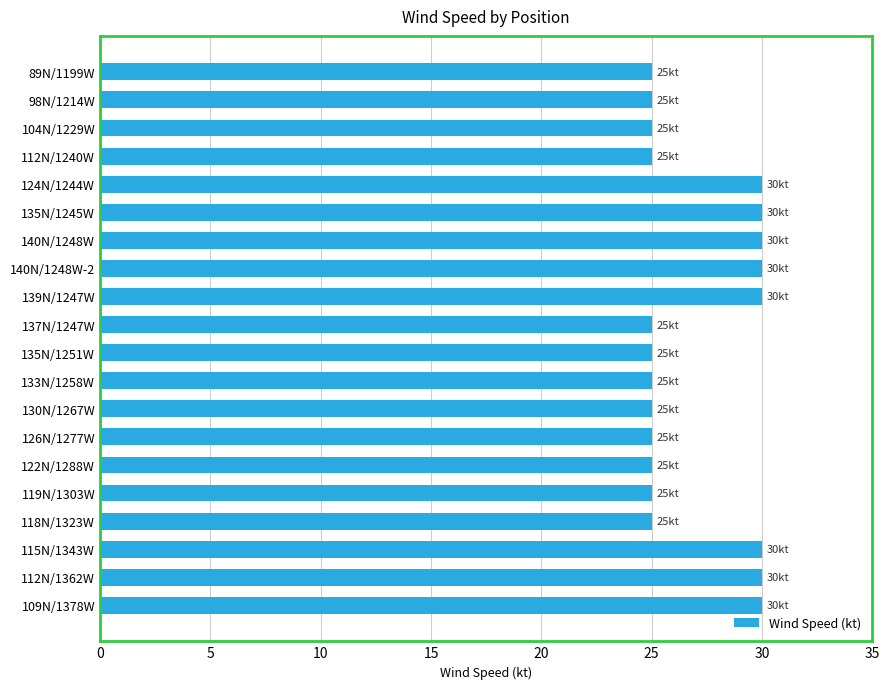

What is the change in value from 140N/1248W-2 to 119N/1303W?

-5